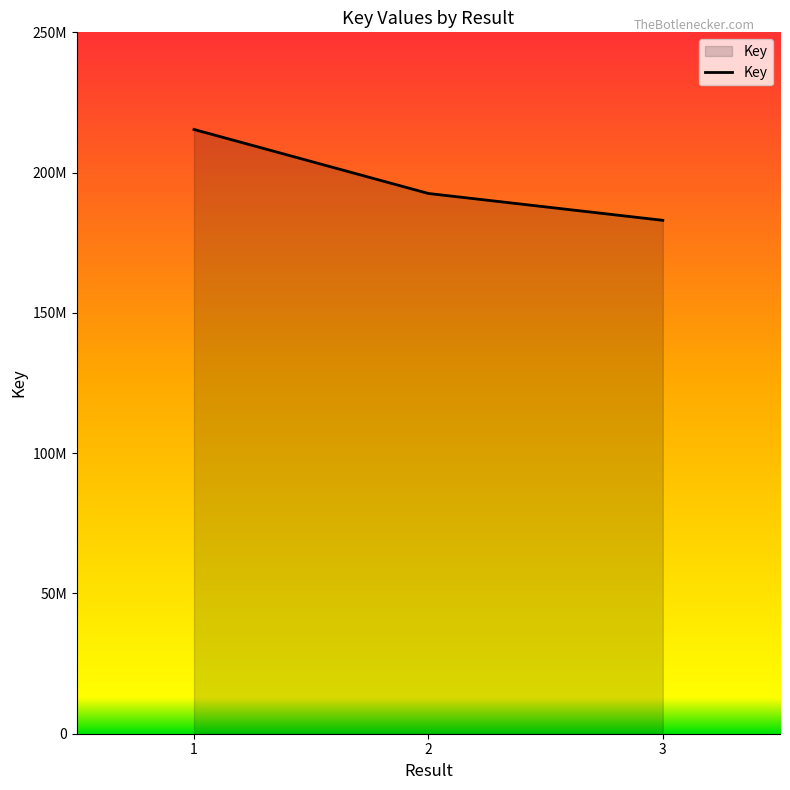

List the labels in order of value, largest first.

1, 2, 3